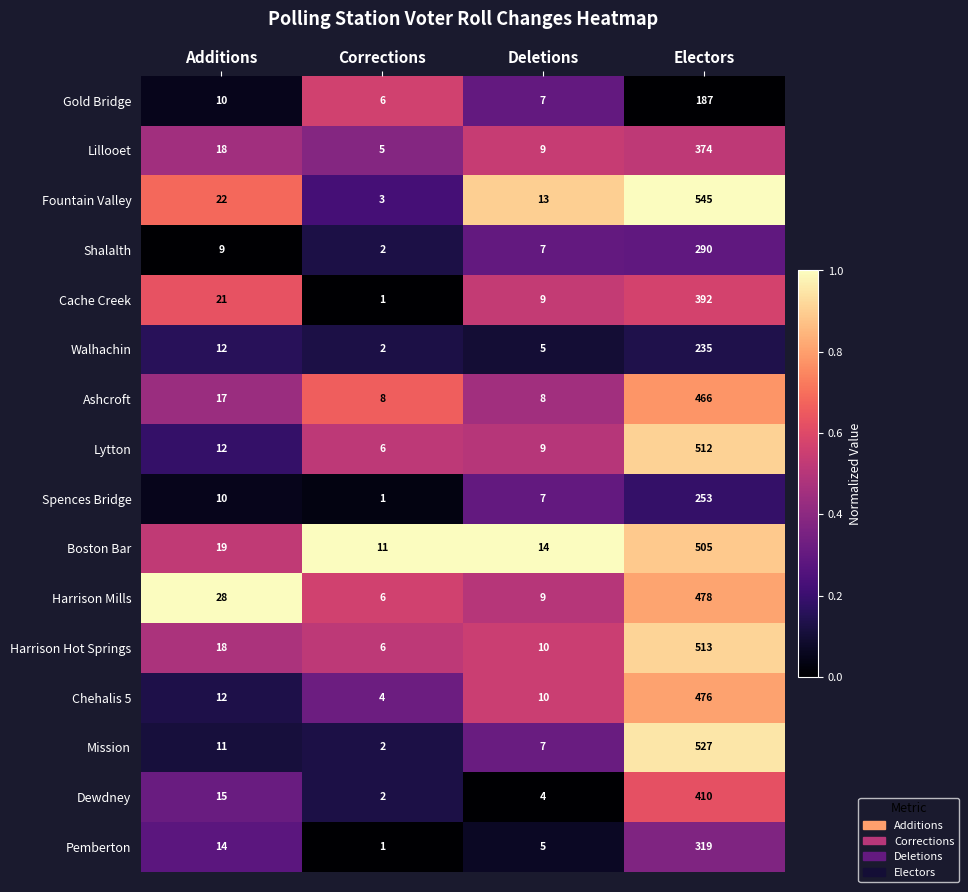

At which category is the sum across all series the highest?

Electors